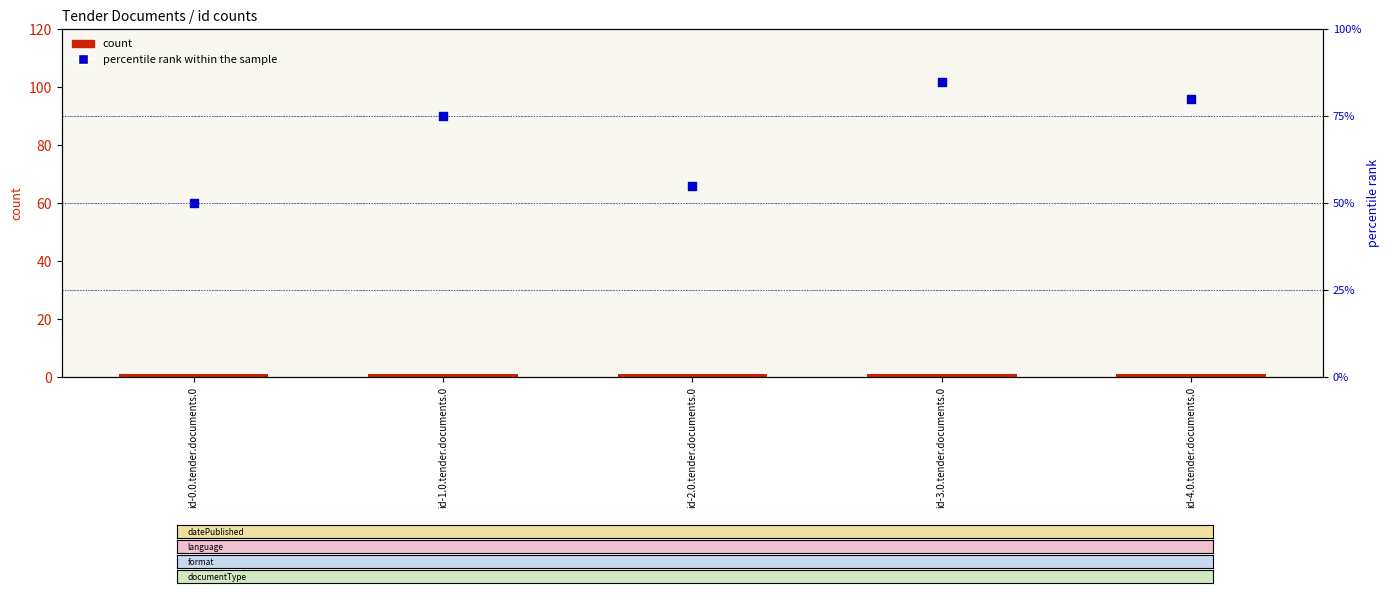

What are all the series names shown in the legend?

count, percentile rank within the sample